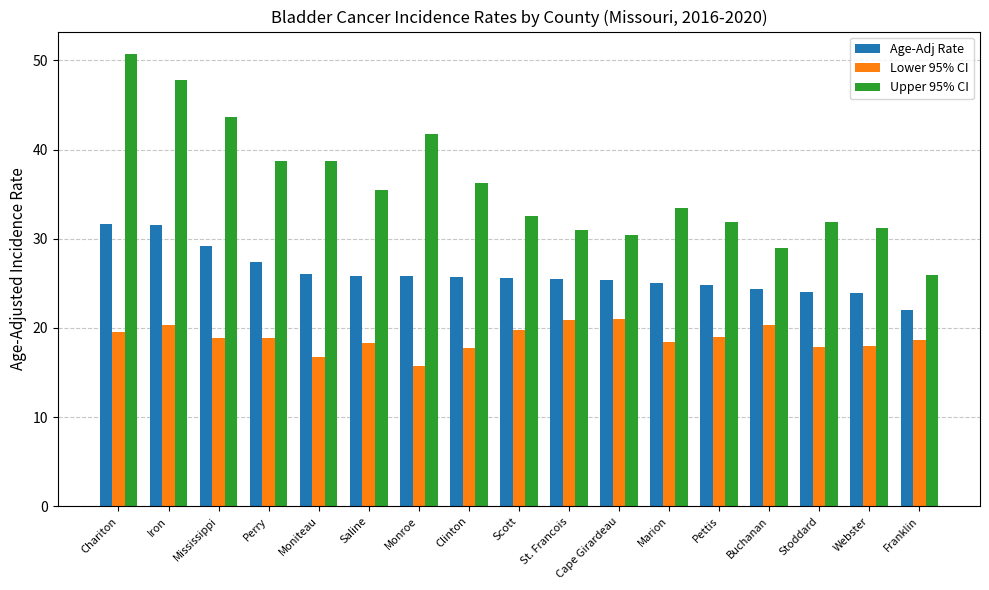

Count the number of data series in this chart.

3